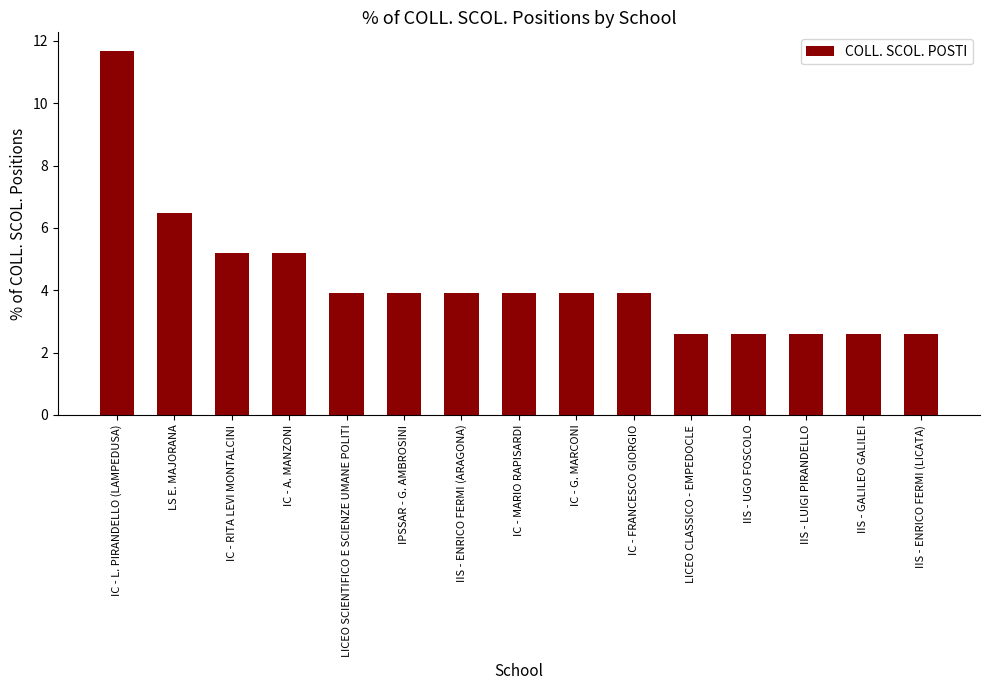

What is the sum of the values at IC - RITA LEVI MONTALCINI and IIS - UGO FOSCOLO?

7.8